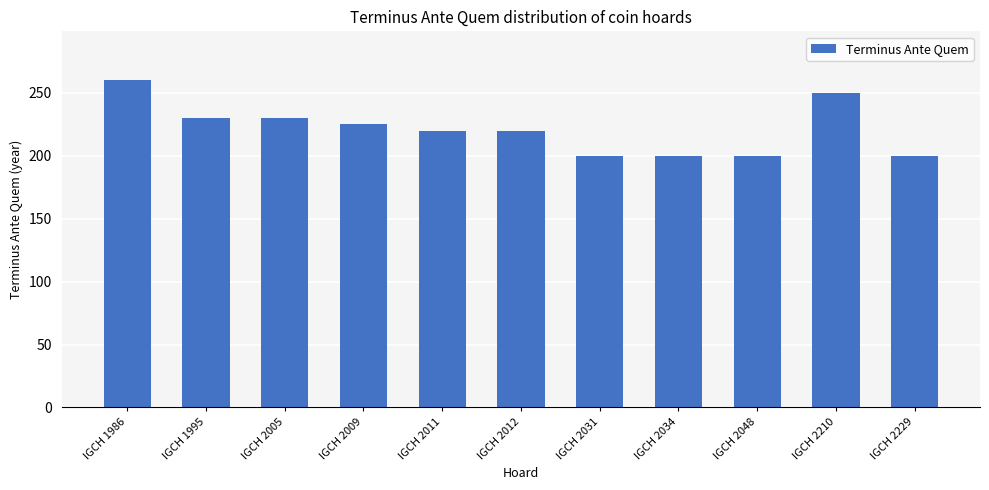

Which label corresponds to the largest value in the chart?

IGCH 1986